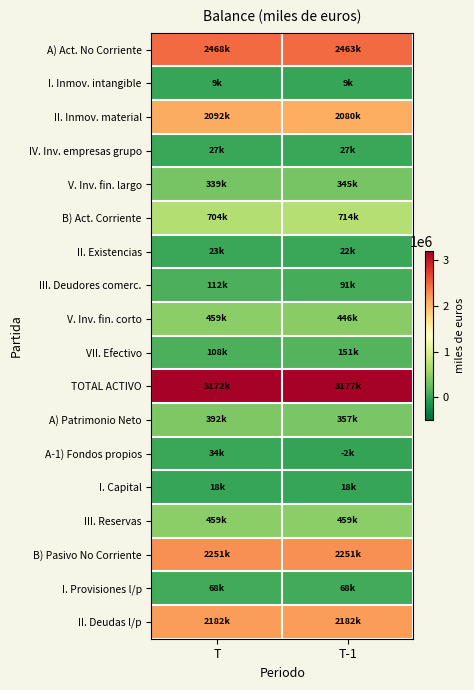

Reading left to right, what are all the values shown in this chart?

A) Act. No Corriente: T=2467921	T-1=2462966
I. Inmov. intangible: T=9277	T-1=9416
II. Inmov. material: T=2091639	T-1=2080417
IV. Inv. empresas grupo: T=27032	T-1=27032
V. Inv. fin. largo: T=339284	T-1=345412
B) Act. Corriente: T=704080	T-1=714341
II. Existencias: T=22816	T-1=22427
III. Deudores comerc.: T=111621	T-1=90644
V. Inv. fin. corto: T=458525	T-1=446339
VII. Efectivo: T=107638	T-1=150700
TOTAL ACTIVO: T=3172001	T-1=3177307
A) Patrimonio Neto: T=391647	T-1=356973
A-1) Fondos propios: T=33783	T-1=-2105
I. Capital: T=17977	T-1=17977
III. Reservas: T=458991	T-1=458991
B) Pasivo No Corriente: T=2250664	T-1=2251290
I. Provisiones l/p: T=67655	T-1=68277
II. Deudas l/p: T=2182112	T-1=2182113